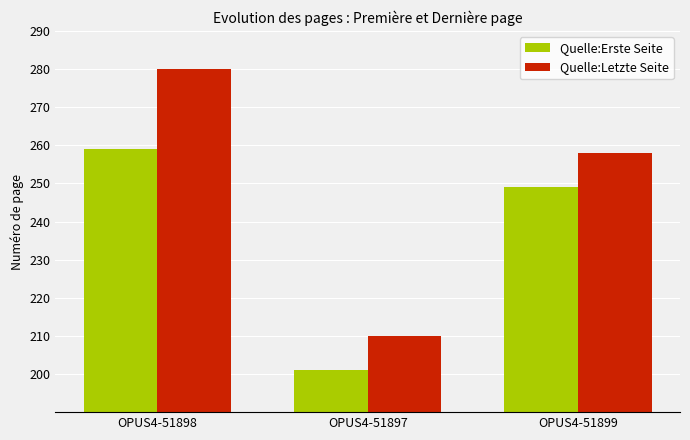

What are all the series names shown in the legend?

Quelle:Erste Seite, Quelle:Letzte Seite